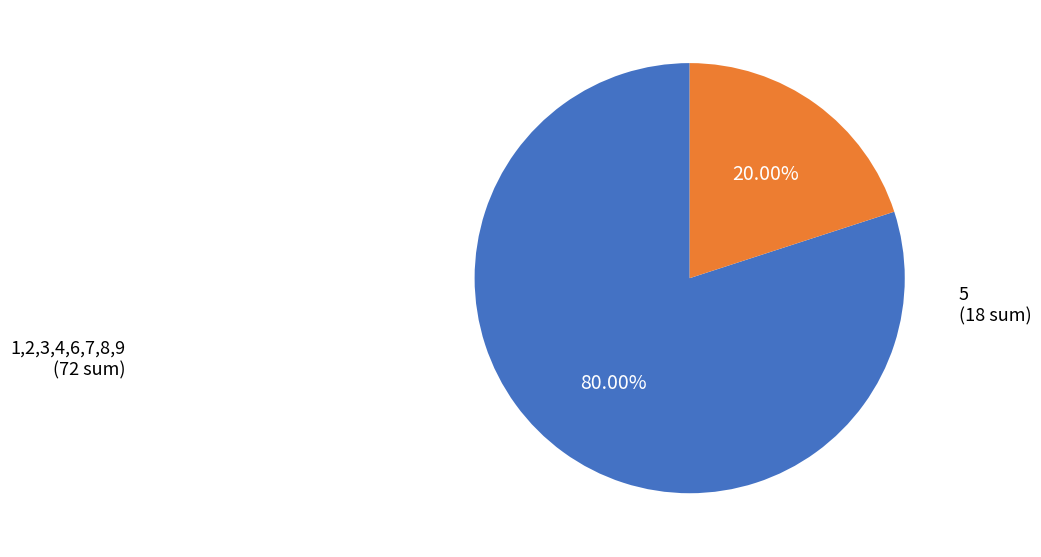

Which category has the biggest portion of the pie?

1,2,3,4,6,7,8,9 (72 sum)